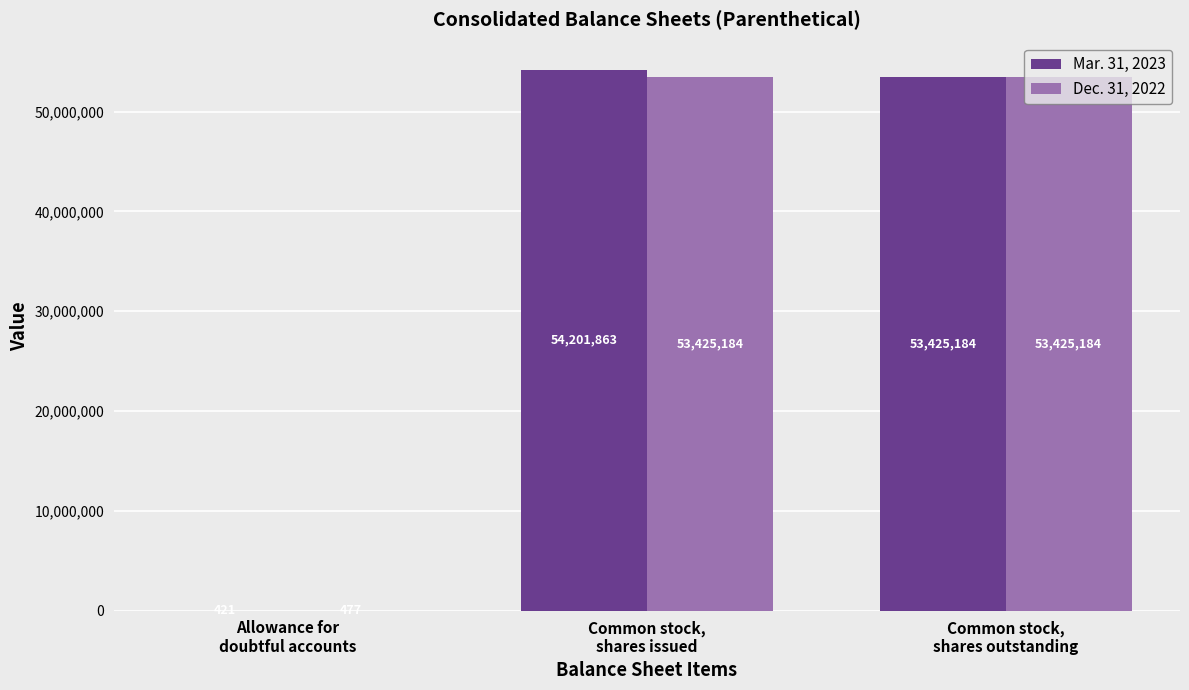

Reading left to right, transcribe all the data shown in this chart.

Mar. 31, 2023: 421	54201863	53425184
Dec. 31, 2022: 477	53425184	53425184